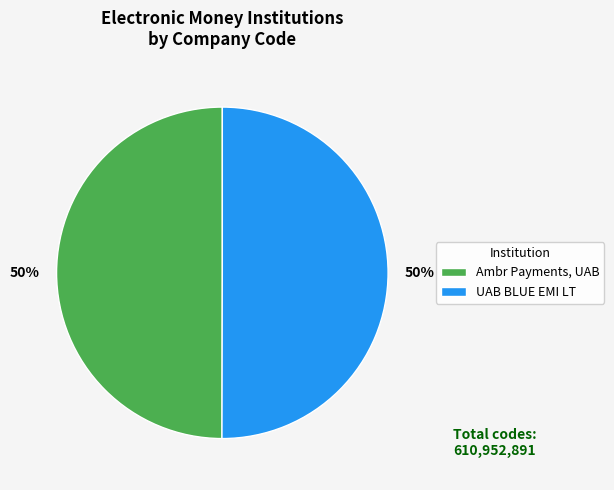

What percentage is the UAB BLUE EMI LT slice, to the nearest percent?

50%